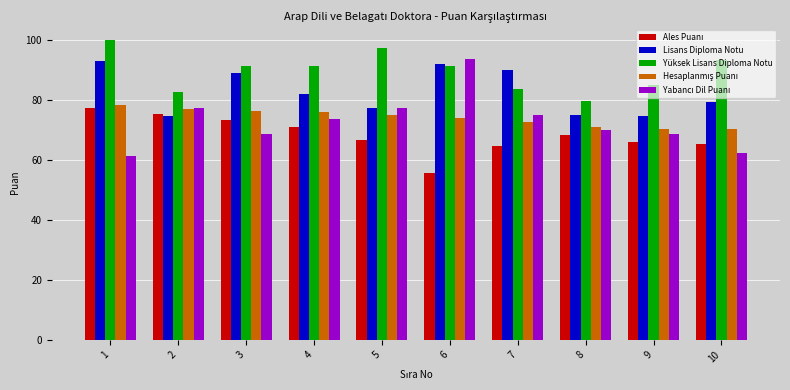

What is the difference between the highest and lowest values at 6?

38.0